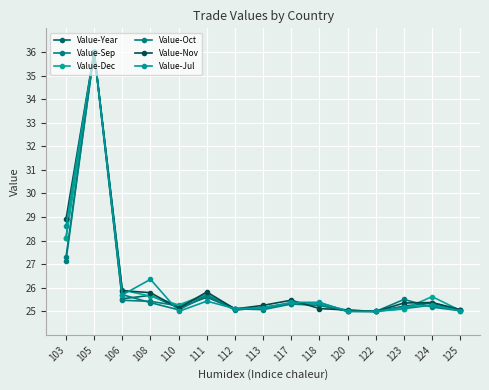

Read the Value-Dec value at 112.

25.1